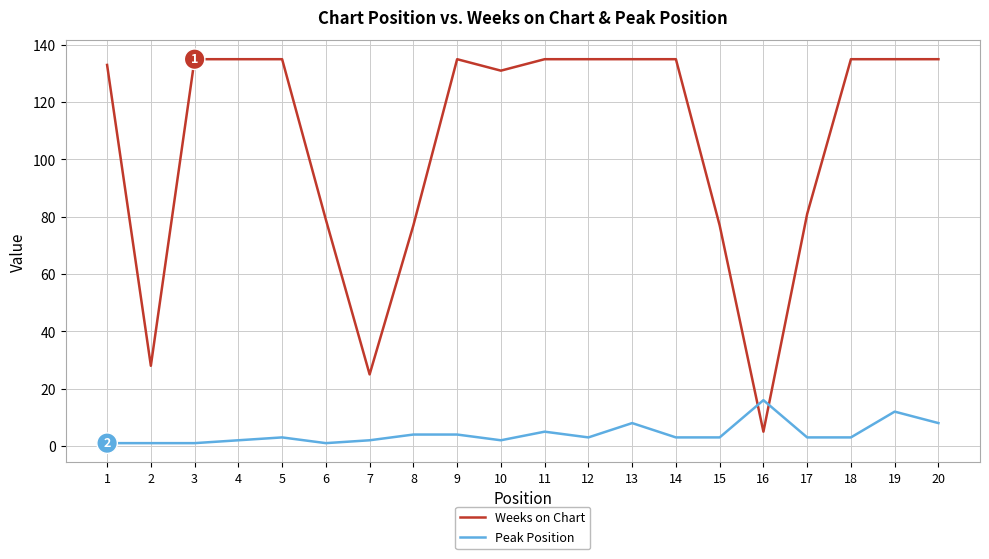

True or false: Weeks on Chart has a value of 28 at 6.

False